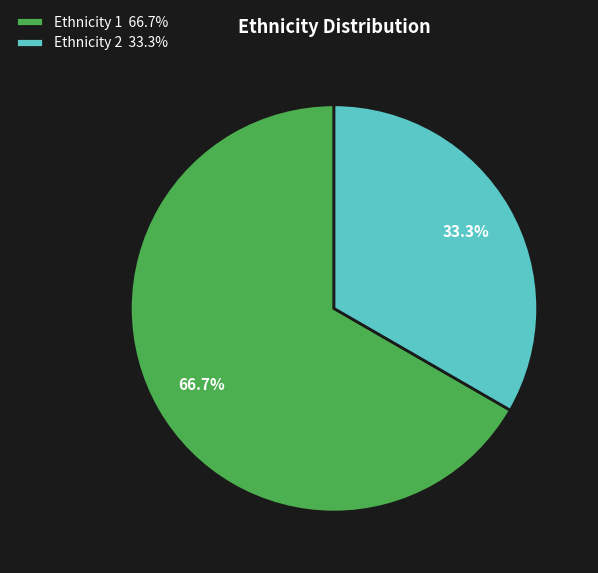

What is the ratio of the value at Ethnicity 1 66.7% to the value at Ethnicity 2 33.3%?

2.0